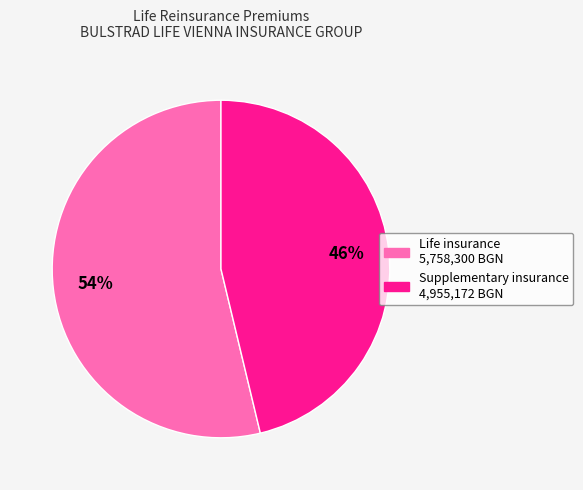

Does any single category account for the majority?

Yes